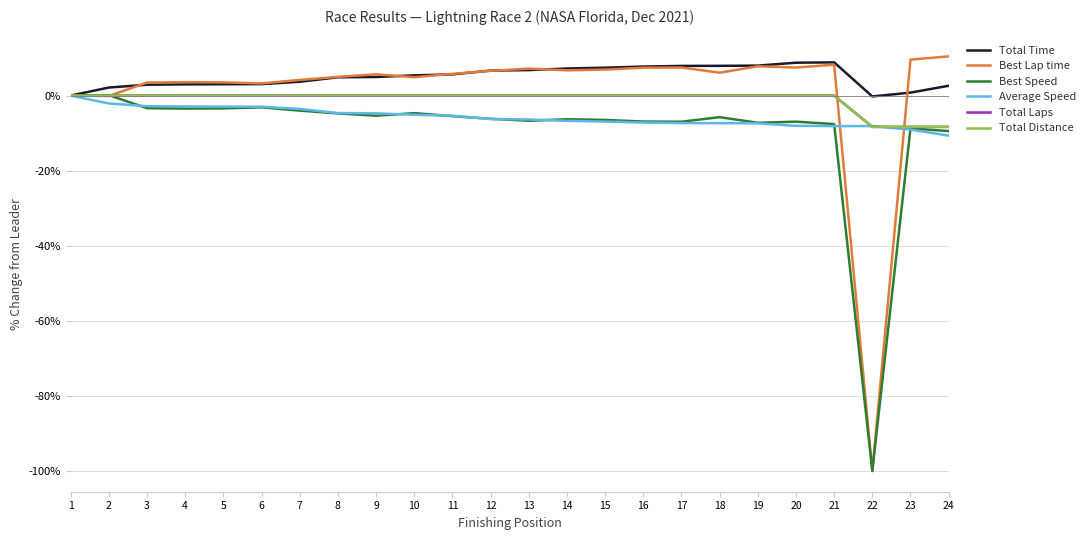

Which series changed the most between 4 and 24?

Total Distance